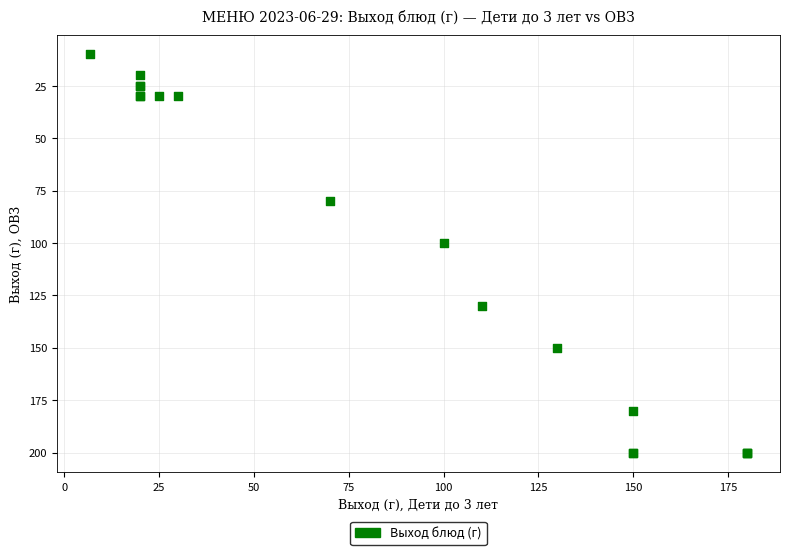

What Y value in the scatter plot is closest to 105?

100